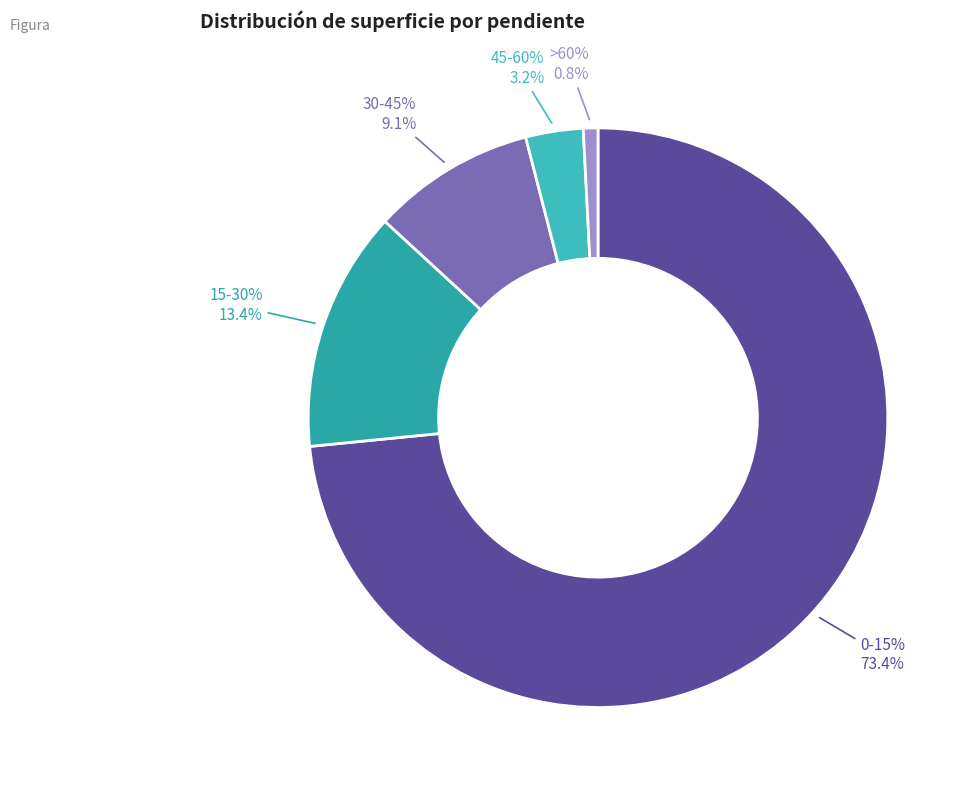

To the nearest percent, what is the difference between the largest and smallest slice percentages?

73%